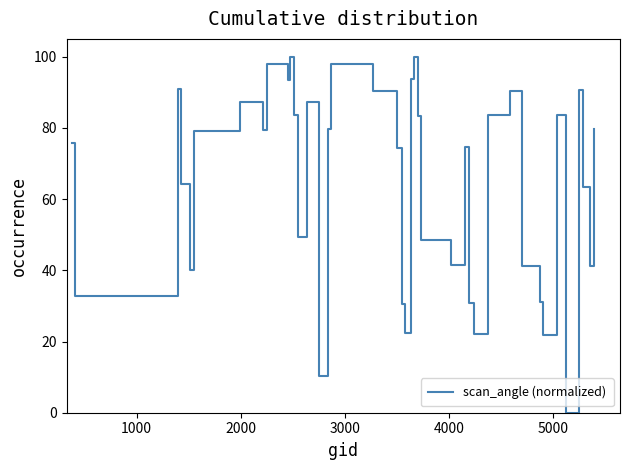

How many positive values are there?

39